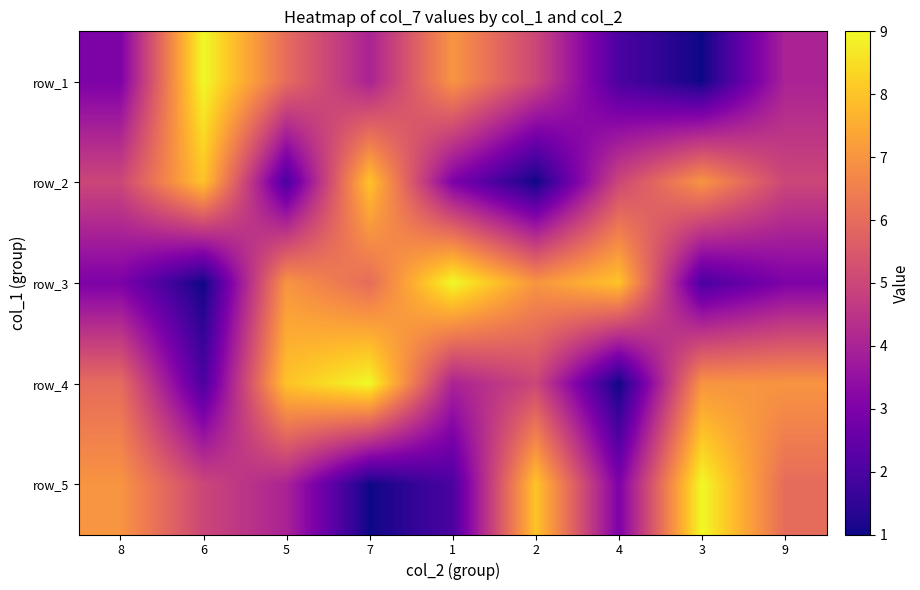

At which category is the sum across all series the highest?

7